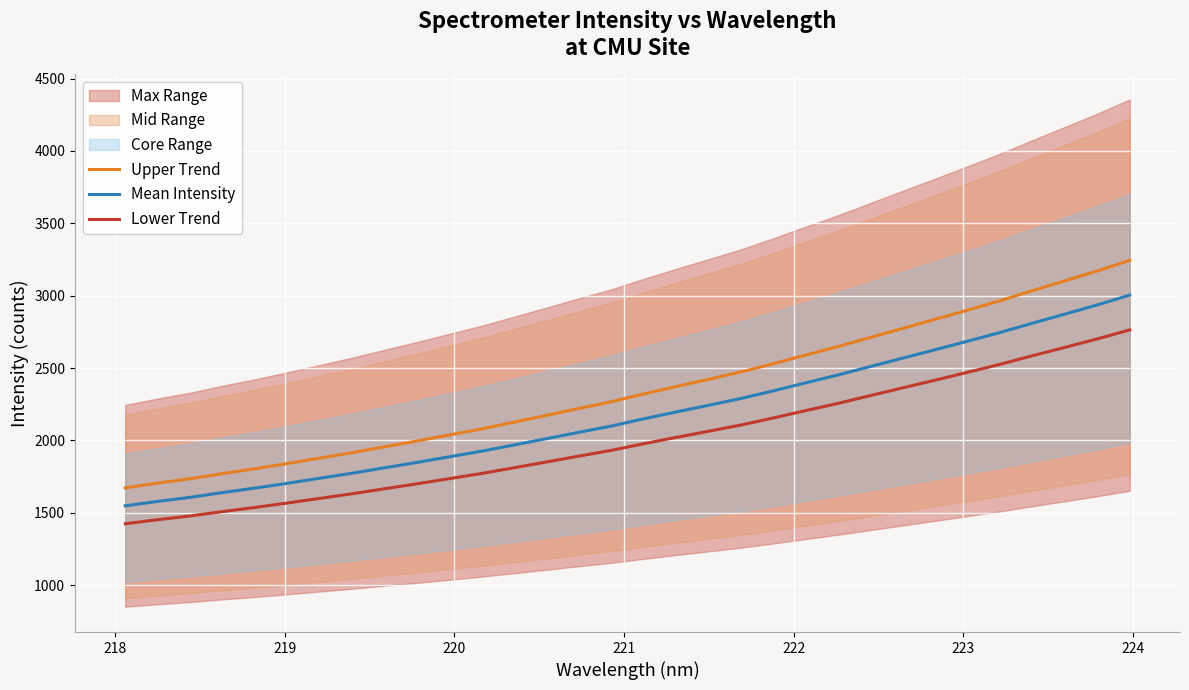

What is the maximum value for Mean Intensity?

3004.1